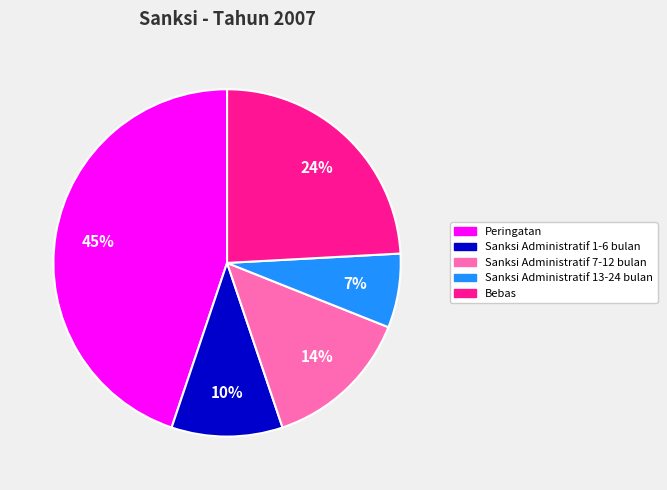

Is there any slice that represents more than half of the pie?

No